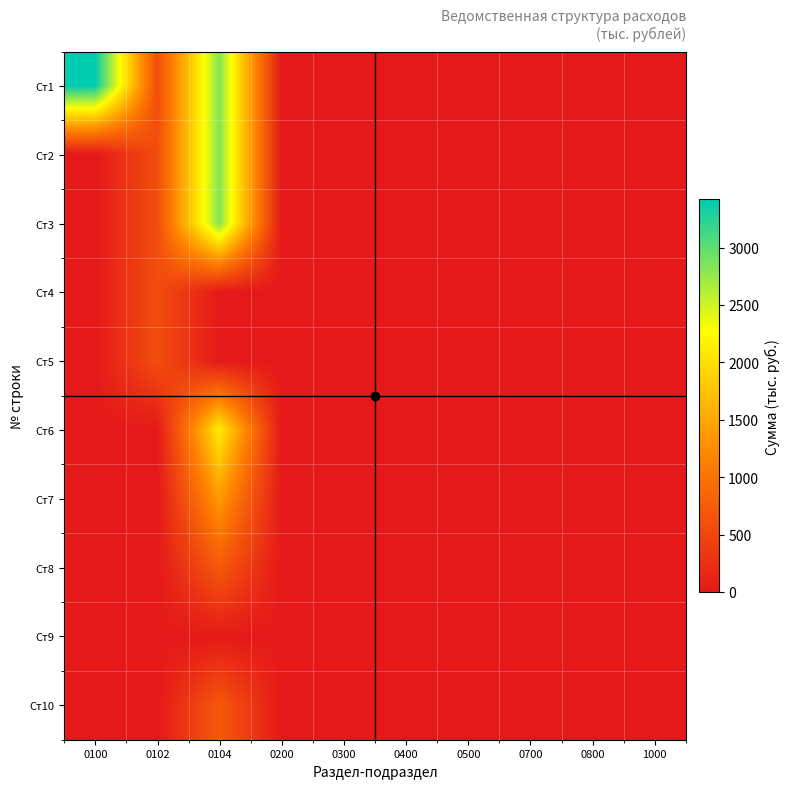

Count the number of data series in this chart.

10